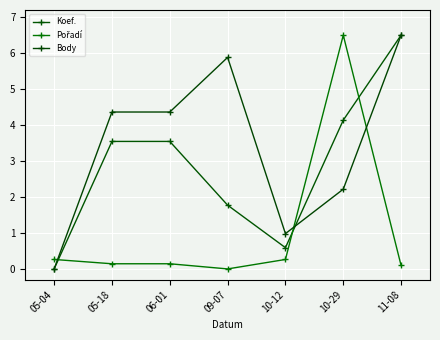

Is this an area chart (filled region under the line)?

No